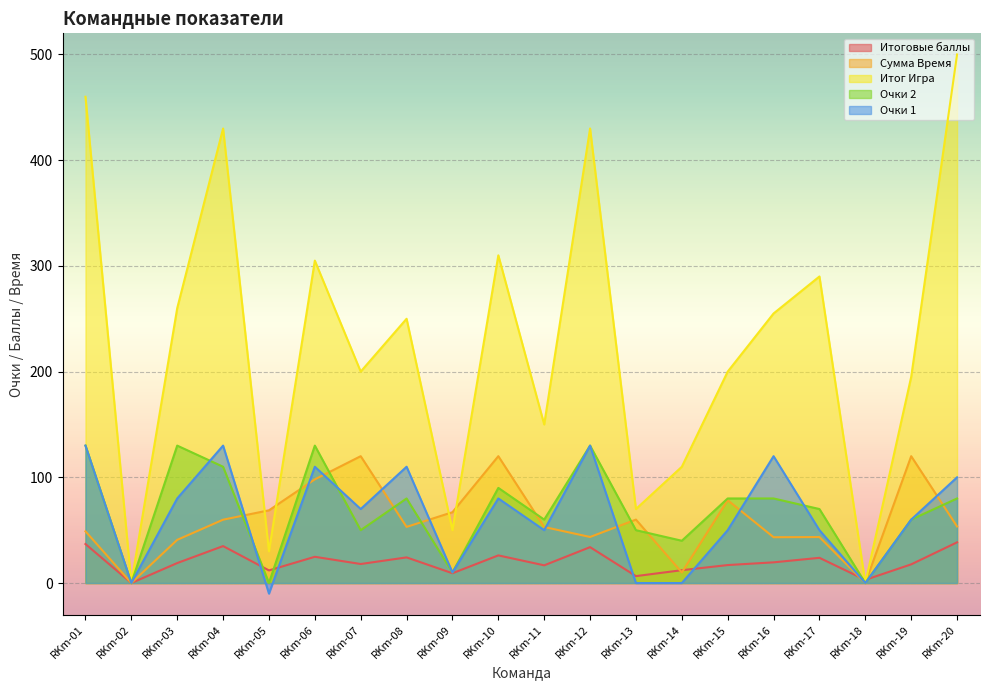

Between RKm-17 and RKm-18, which series saw the biggest shift?

Итог Игра